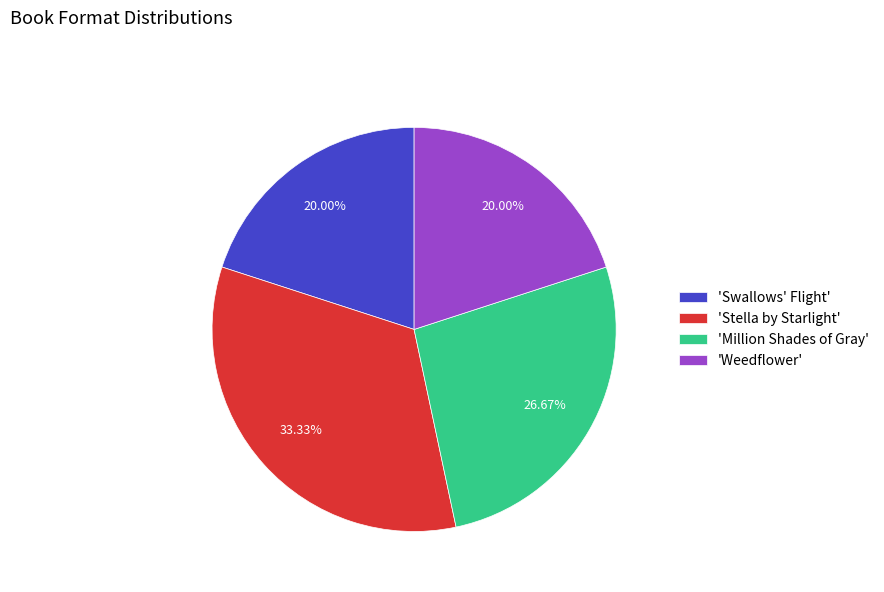

Is there a majority slice in this chart?

No